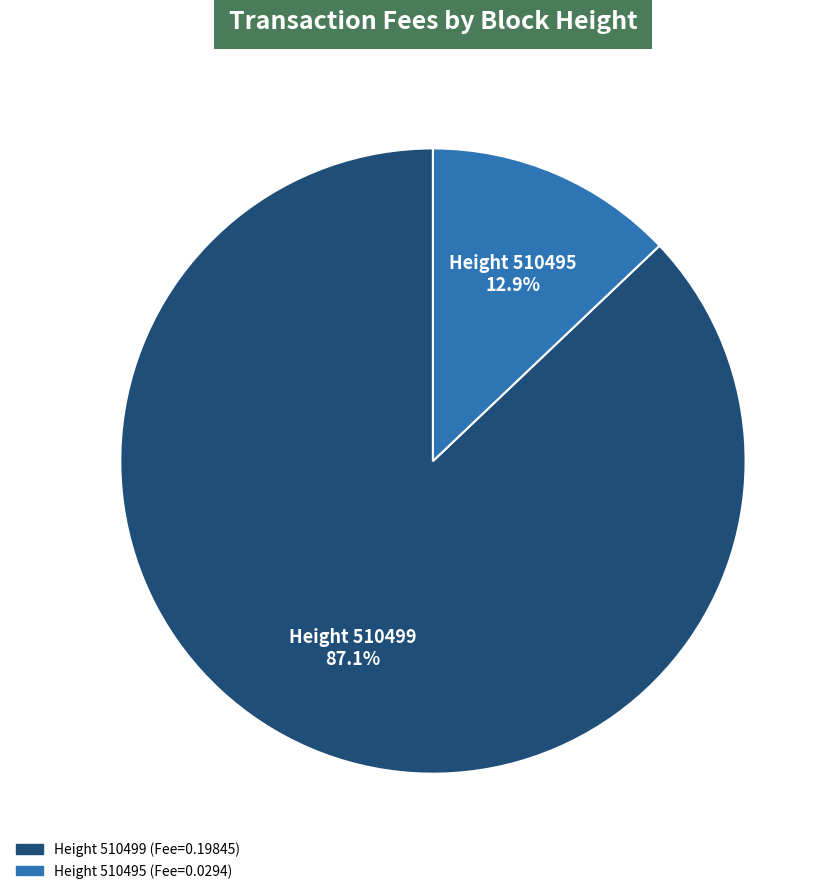

Count the number of slices in the pie.

2